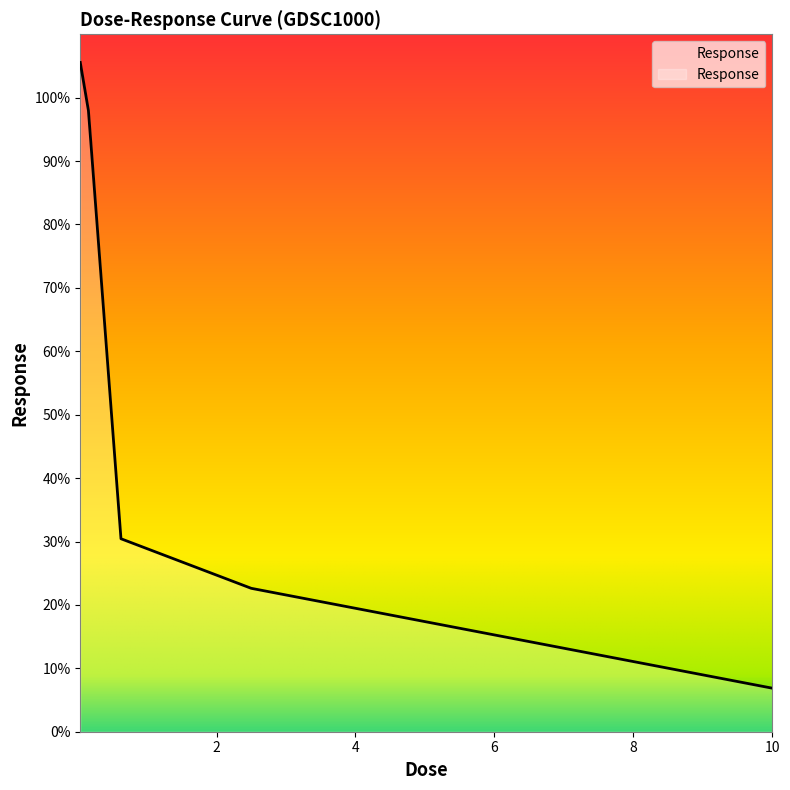

What is the difference between the maximum and minimum values?

98.7